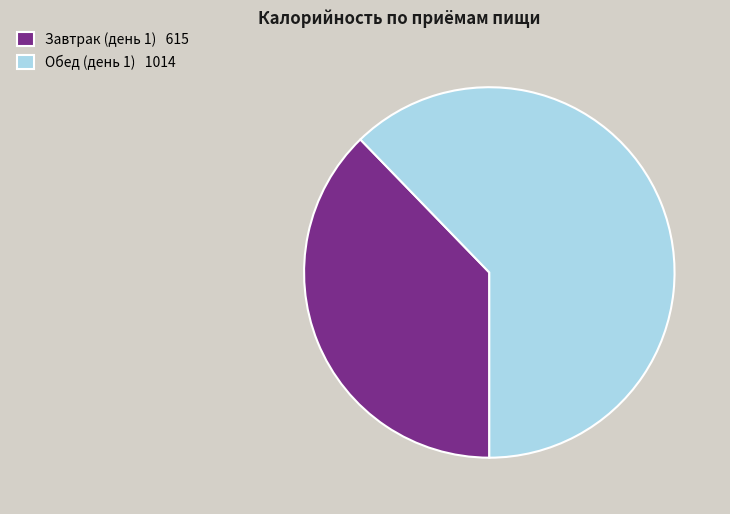

True or false: Завтрак (день 1) 615 accounts for 27% of the total.

False